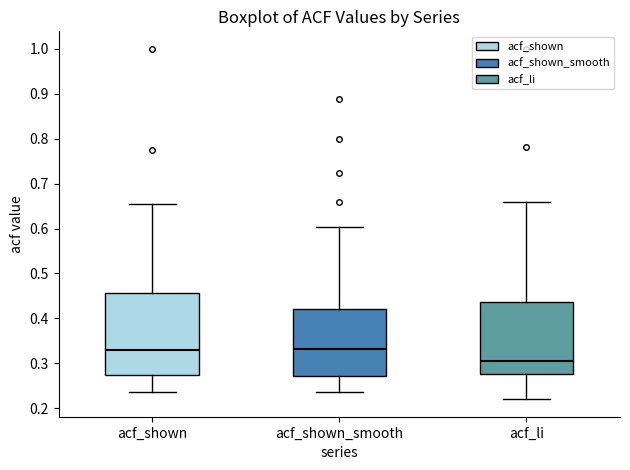

Which box's median line is the lowest?

acf_li